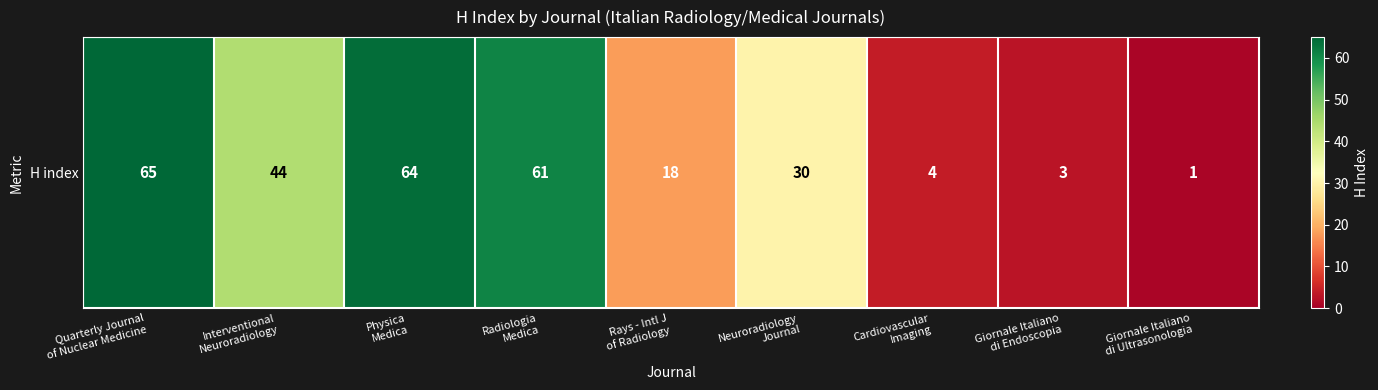

The value at Physica
Medica is 64. True or false?

True